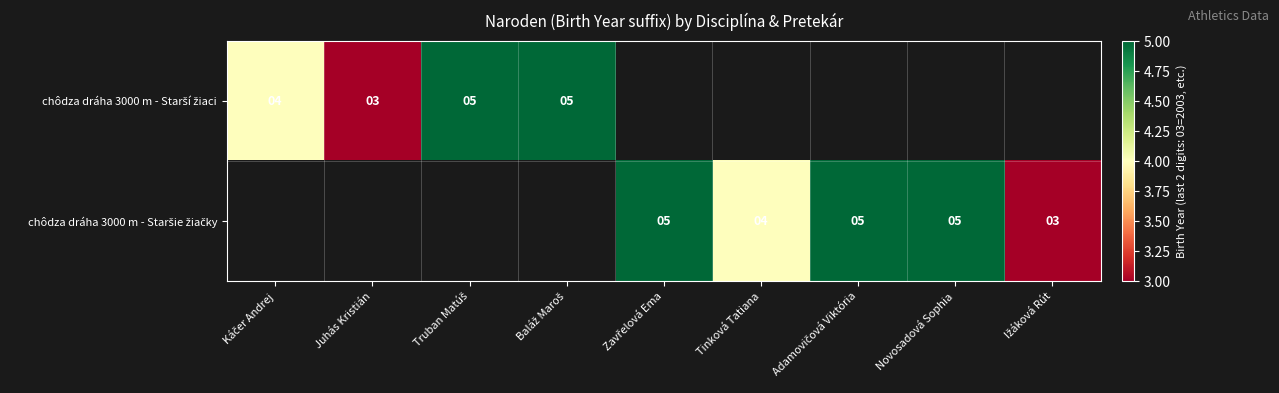

How many data points does each series have?

9